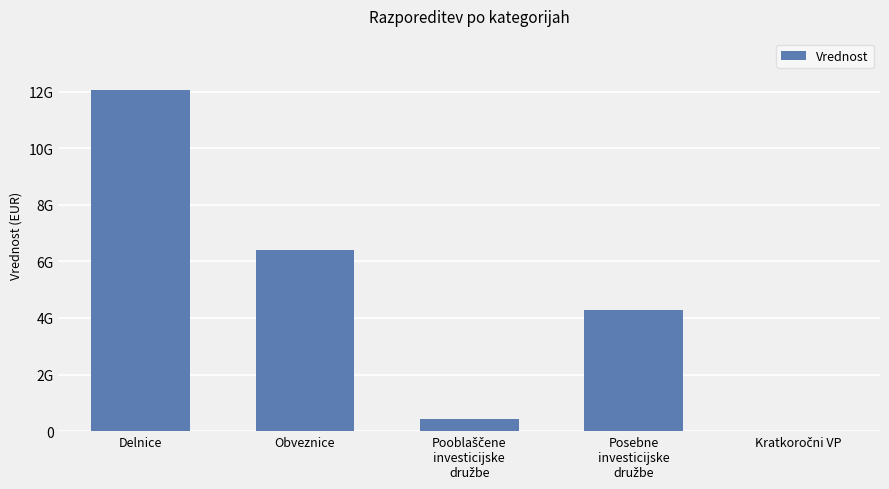

Read the value at Posebne
investicijske
družbe.

4271465935.7